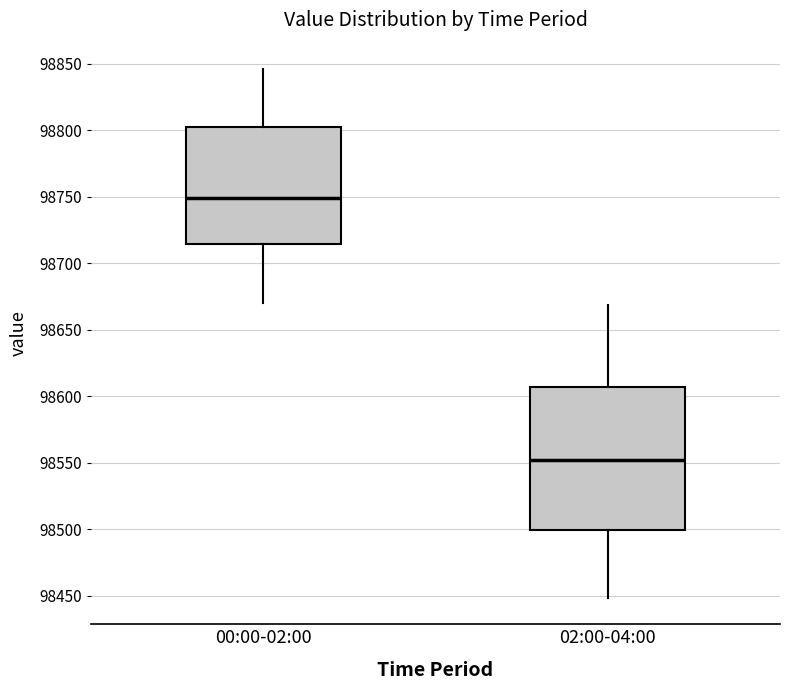

Which box is the tallest, from its lower edge to its upper edge?

02:00-04:00